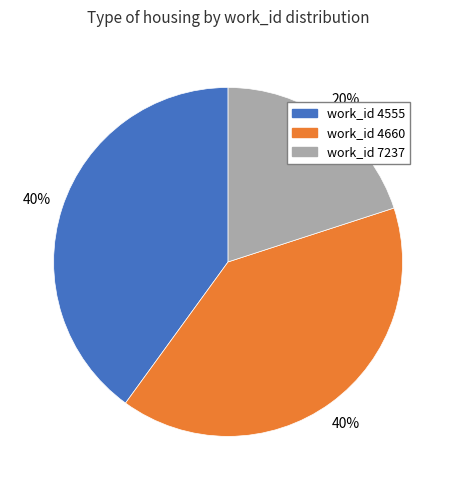

Which category has the smallest portion of the pie?

work_id 7237